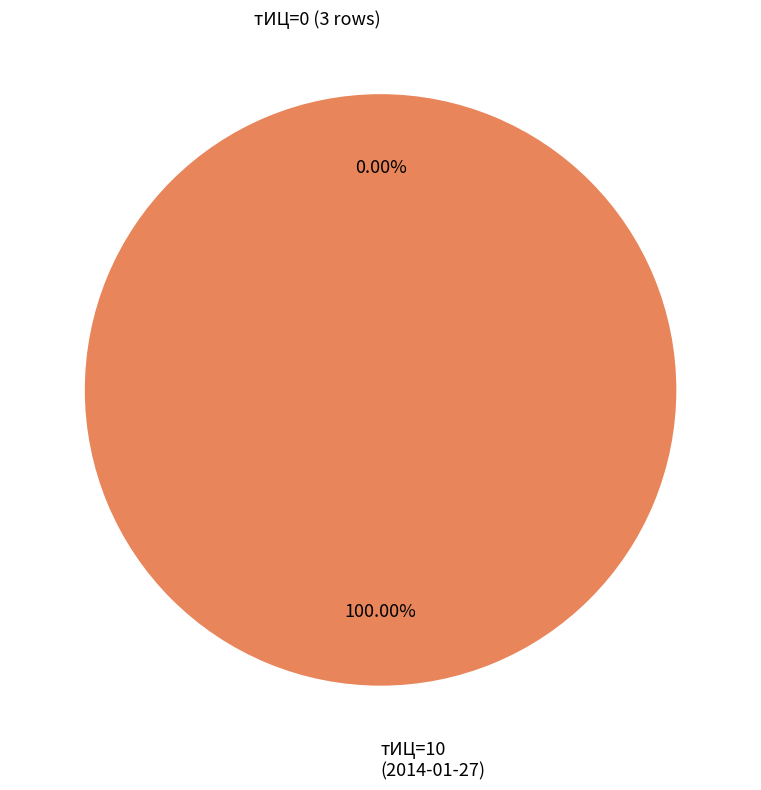

True or false: 4 (2014-01-27) accounts for 100% of the total.

True